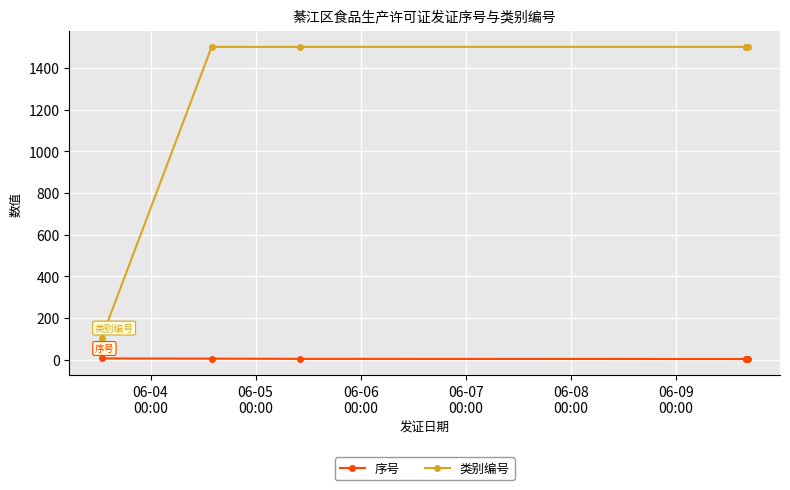

Count the number of data series in this chart.

2